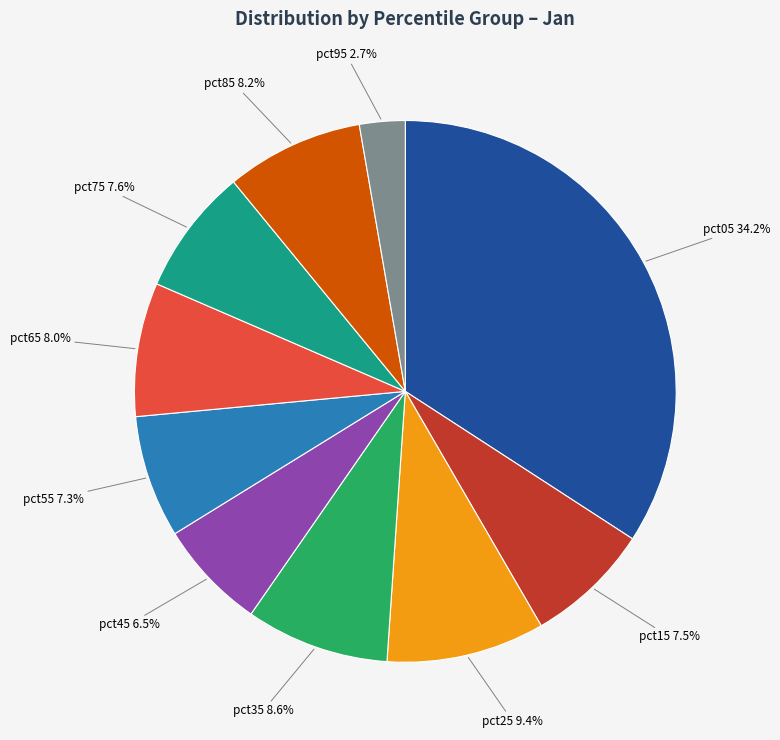

How many slices are in this pie chart?

10